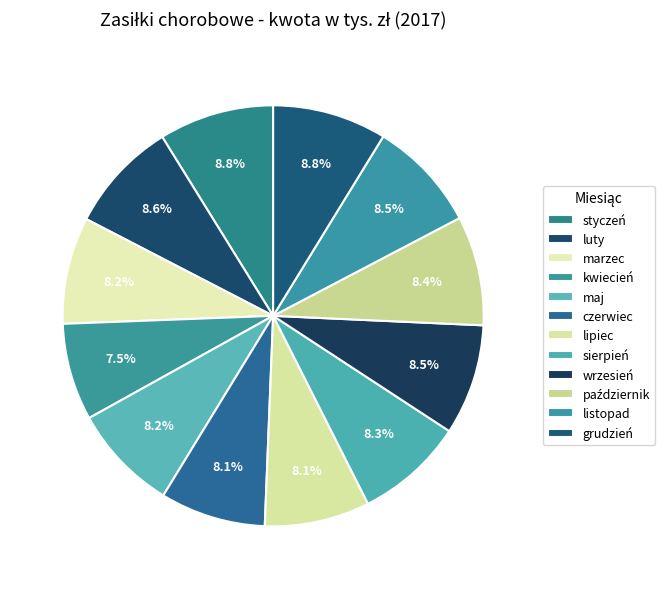

Rank the categories by value from lowest to highest.

kwiecień, lipiec, czerwiec, maj, marzec, sierpień, październik, wrzesień, listopad, luty, grudzień, styczeń